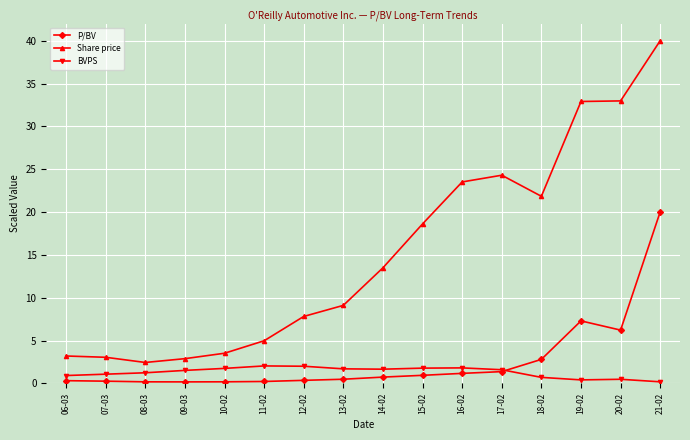

Is the value of BVPS at 16-02 greater than the value of P/BV at 19-02?

No